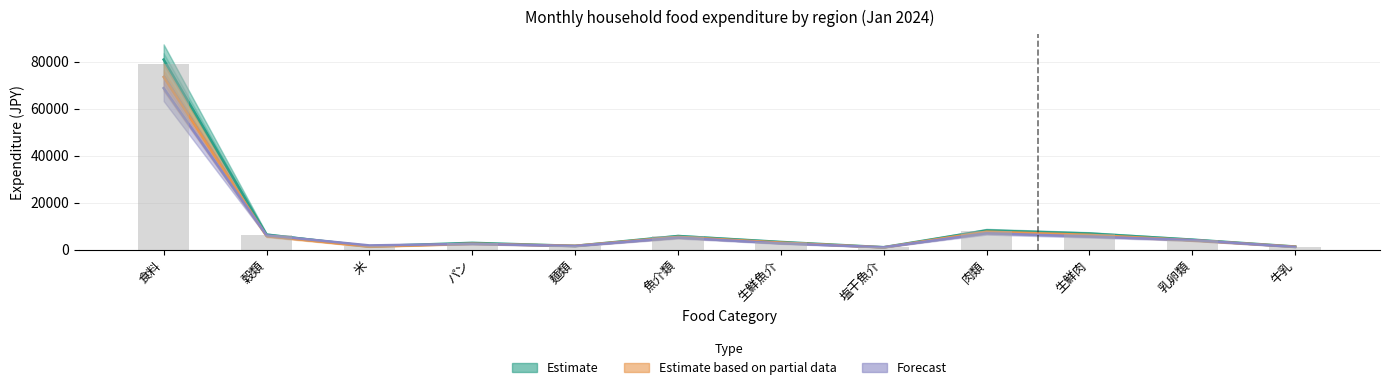

True or false: the data shows 6205 at 穀類.

True